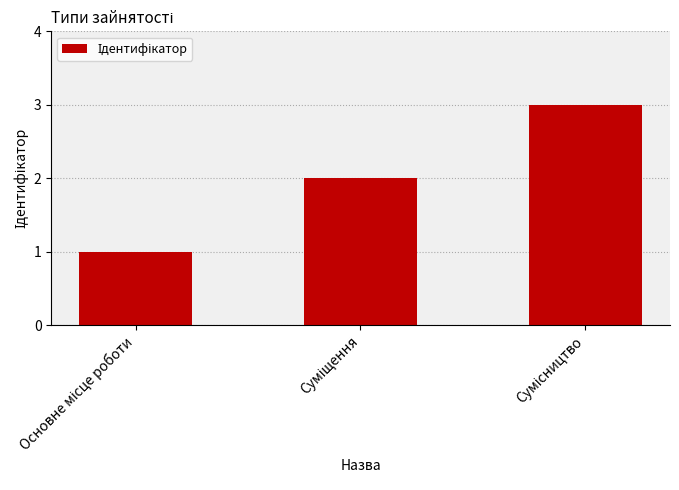

What is the maximum value shown in the chart?

3